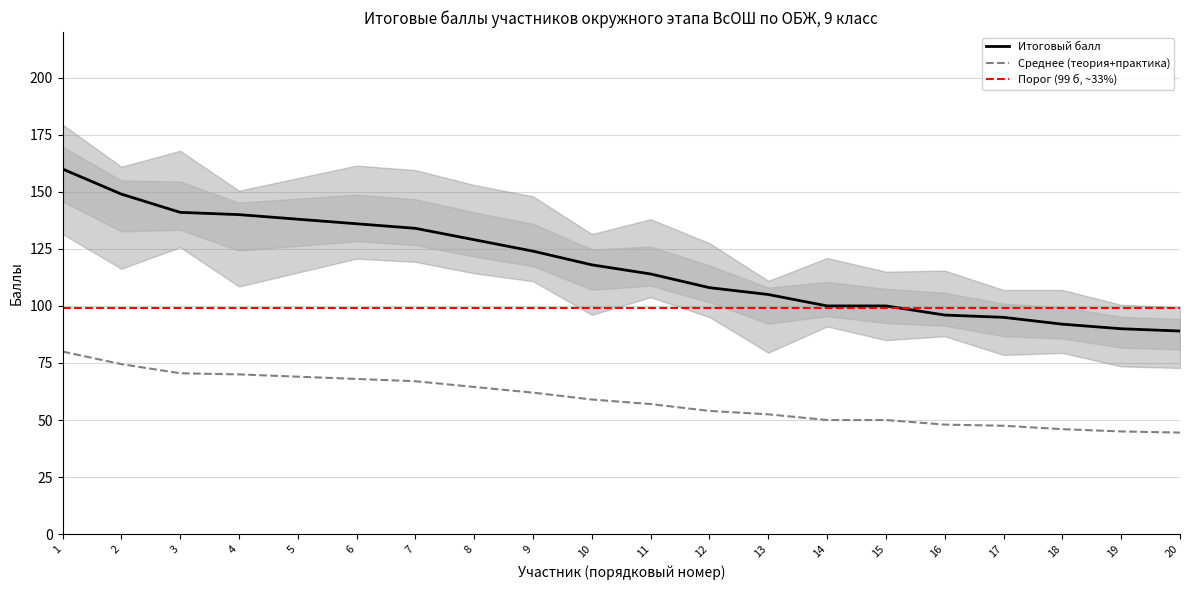

True or false: Среднее (теория+практика) and Итоговый балл cross at least once.

False